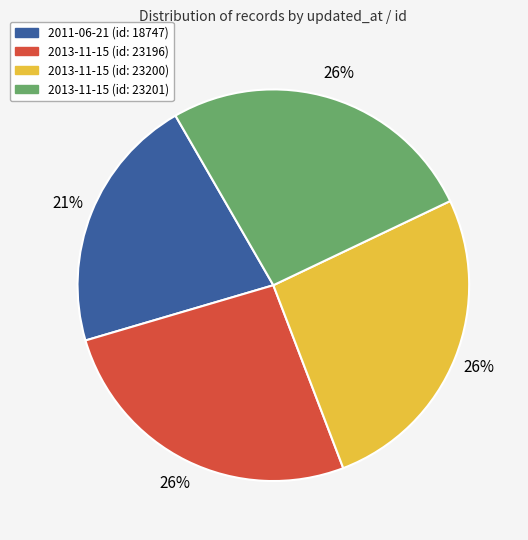

To the nearest percent, what is the difference between the largest and smallest slice percentages?

5%